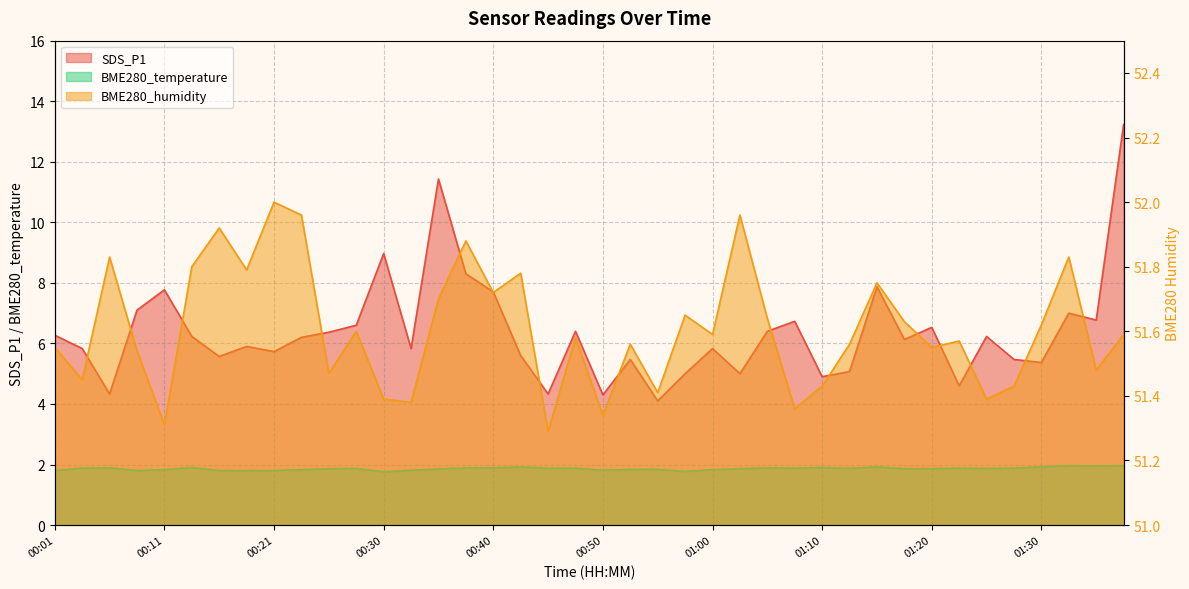

Reading left to right, transcribe all the data shown in this chart.

SDS_P1: 00:01=6.3	00:03=5.8	00:06=4.3	00:08=7.1	00:11=7.8	00:13=6.2	00:16=5.6	00:18=5.9	00:21=5.7	00:23=6.2	00:26=6.4	00:28=6.6	00:30=9.0	00:33=5.8	00:35=11.4	00:38=8.3	00:40=7.7	00:43=5.6	00:45=4.3	00:48=6.4	00:50=4.3	00:53=5.5	00:55=4.1	00:58=5.0	01:00=5.8	01:03=5.0	01:05=6.4	01:07=6.7	01:10=4.9	01:12=5.1	01:15=7.9	01:17=6.1	01:20=6.5	01:22=4.6	01:25=6.2	01:27=5.5	01:30=5.4	01:32=7.0	01:35=6.8	01:37=13.2
BME280_humidity: 00:01=51.5	00:03=51.5	00:06=51.8	00:08=51.5	00:11=51.3	00:13=51.8	00:16=51.9	00:18=51.8	00:21=52.0	00:23=52.0	00:26=51.5	00:28=51.6	00:30=51.4	00:33=51.4	00:35=51.7	00:38=51.9	00:40=51.7	00:43=51.8	00:45=51.3	00:48=51.6	00:50=51.3	00:53=51.6	00:55=51.4	00:58=51.6	01:00=51.6	01:03=52.0	01:05=51.6	01:07=51.4	01:10=51.4	01:12=51.6	01:15=51.8	01:17=51.6	01:20=51.5	01:22=51.6	01:25=51.4	01:27=51.4	01:30=51.6	01:32=51.8	01:35=51.5	01:37=51.6
BME280_temperature: 00:01=1.8	00:03=1.9	00:06=1.9	00:08=1.8	00:11=1.8	00:13=1.9	00:16=1.8	00:18=1.8	00:21=1.8	00:23=1.8	00:26=1.9	00:28=1.9	00:30=1.8	00:33=1.8	00:35=1.9	00:38=1.9	00:40=1.9	00:43=1.9	00:45=1.9	00:48=1.9	00:50=1.8	00:53=1.8	00:55=1.8	00:58=1.8	01:00=1.8	01:03=1.9	01:05=1.9	01:07=1.9	01:10=1.9	01:12=1.9	01:15=1.9	01:17=1.9	01:20=1.9	01:22=1.9	01:25=1.9	01:27=1.9	01:30=1.9	01:32=2.0	01:35=1.9	01:37=2.0